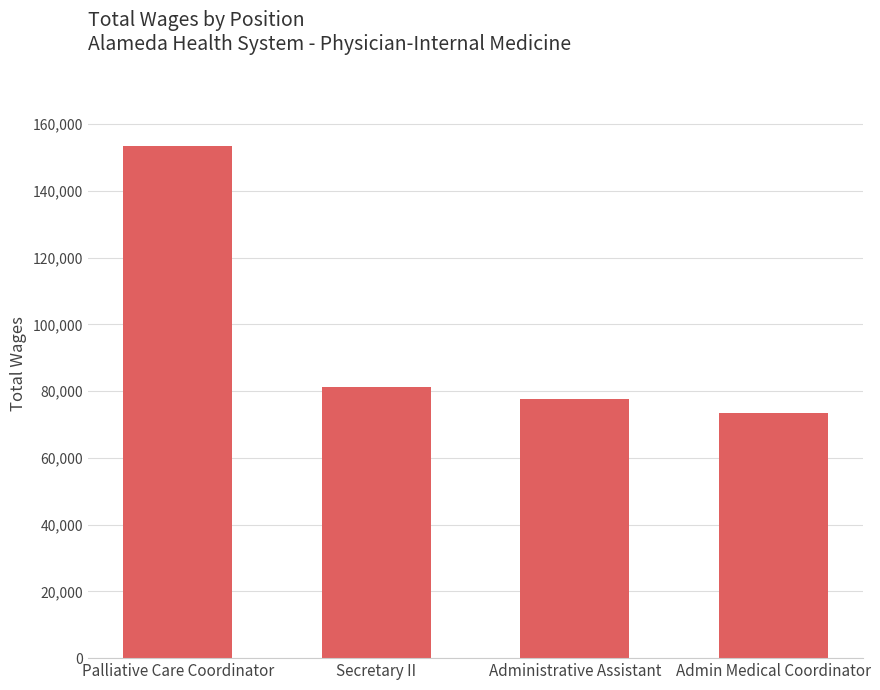

Reading right to left, list all the values displayed in this chart.

Admin Medical Coordinator=73319	Administrative Assistant=77740	Secretary II=81358	Palliative Care Coordinator=153340